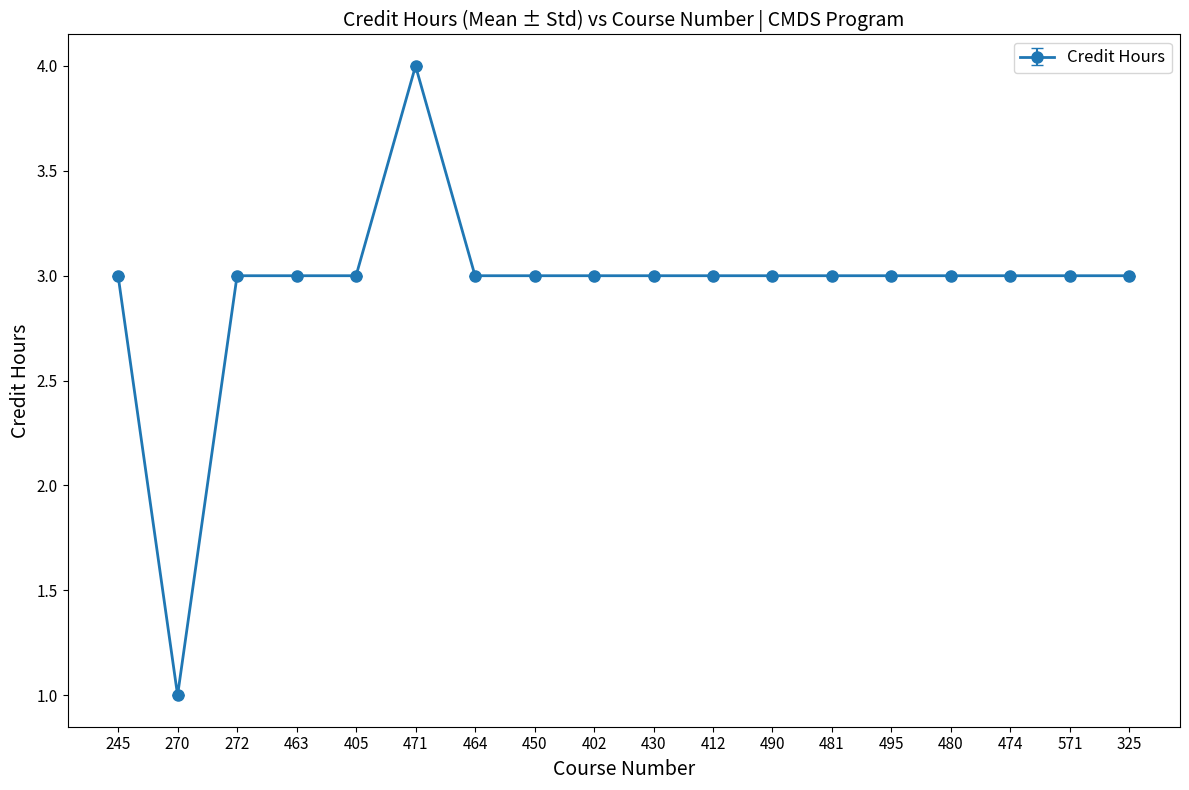

At which category does the data reach its first local valley?

270